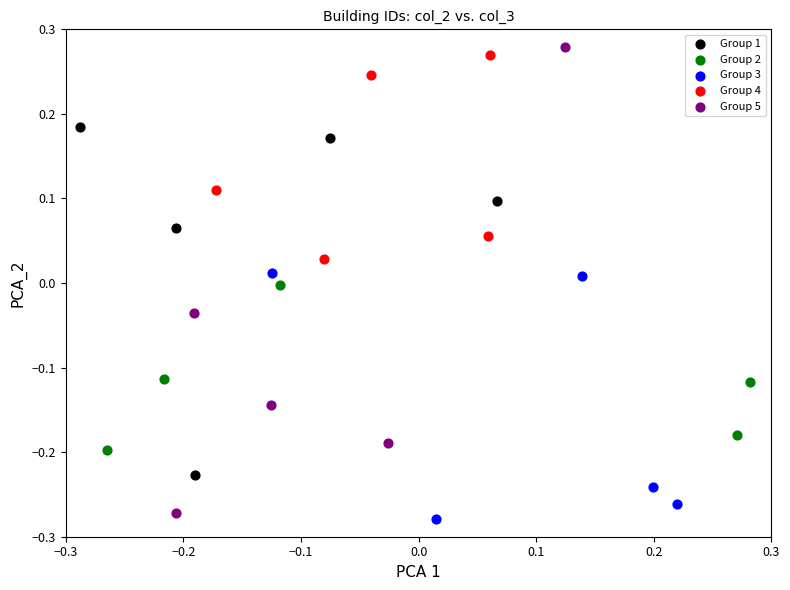

Which series reaches the maximum Y coordinate?

Group 5